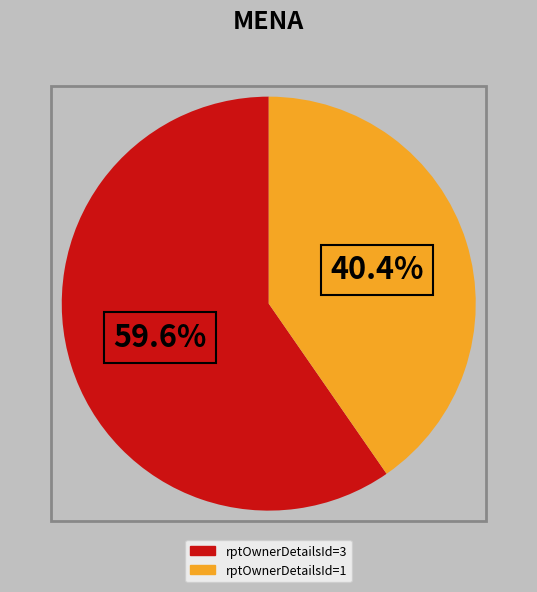

Is there any slice that represents more than half of the pie?

Yes